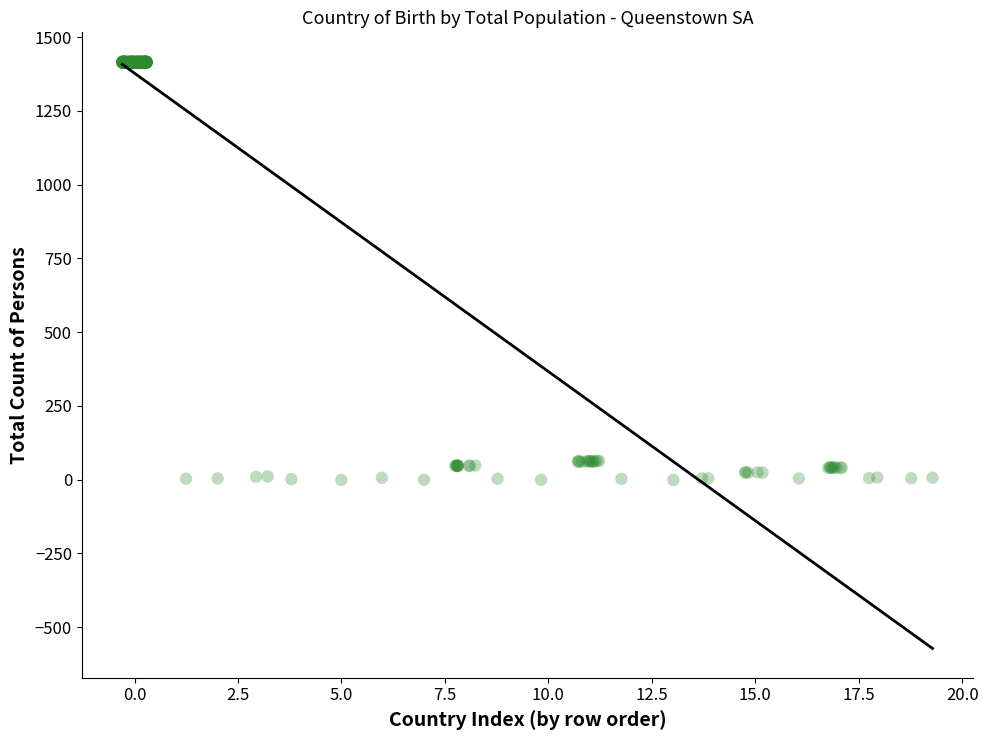

What is the range of X values (max minus min)?

19.6